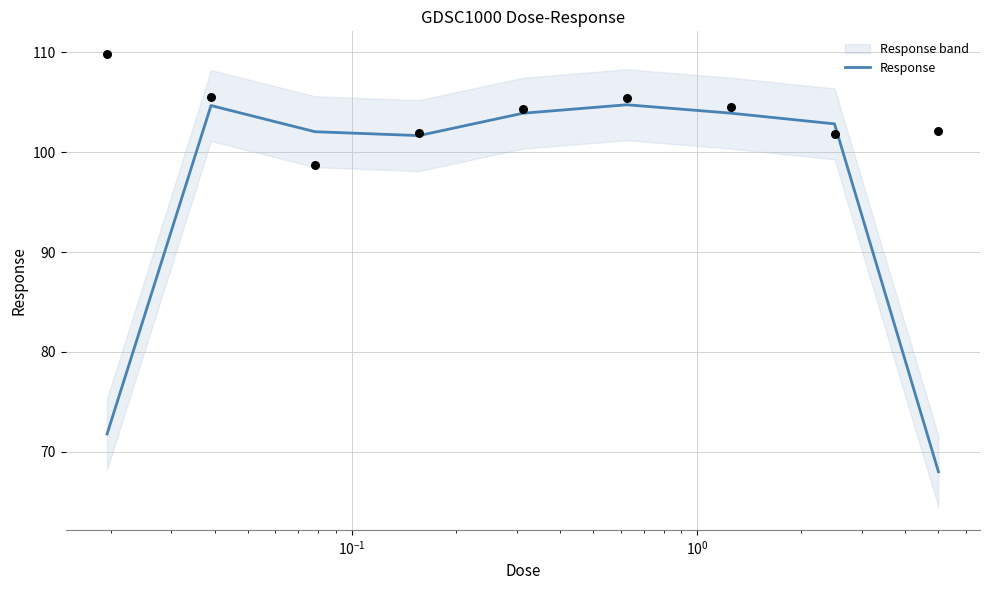

What is the highest value of the Response series?

104.7